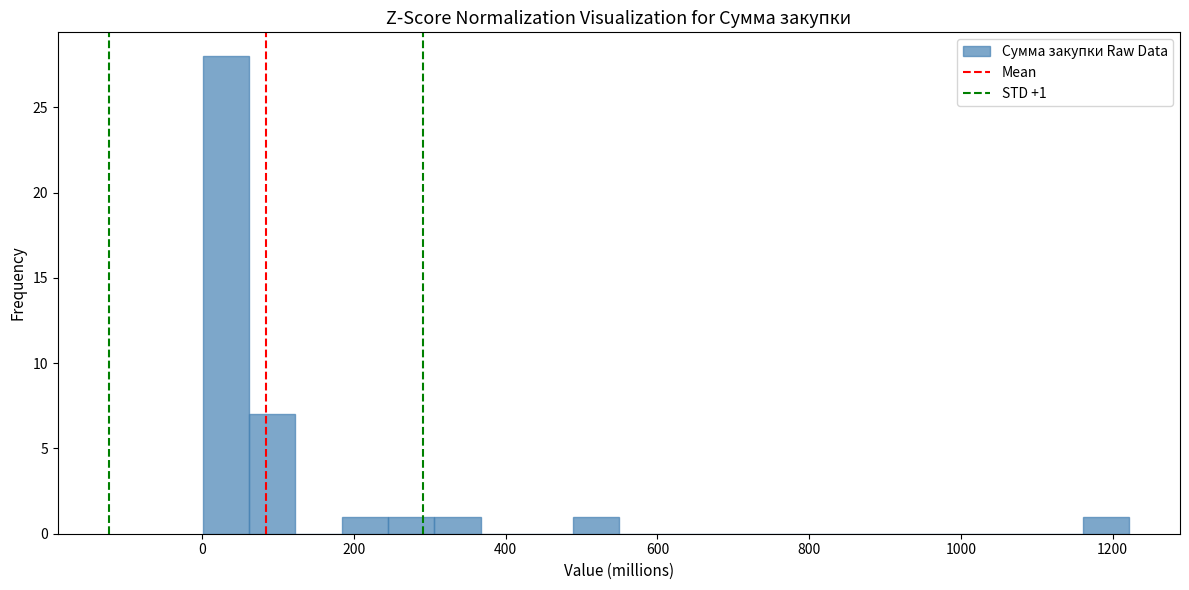

Read against the x-axis, roughly where is the centre of the tallest bar?

40